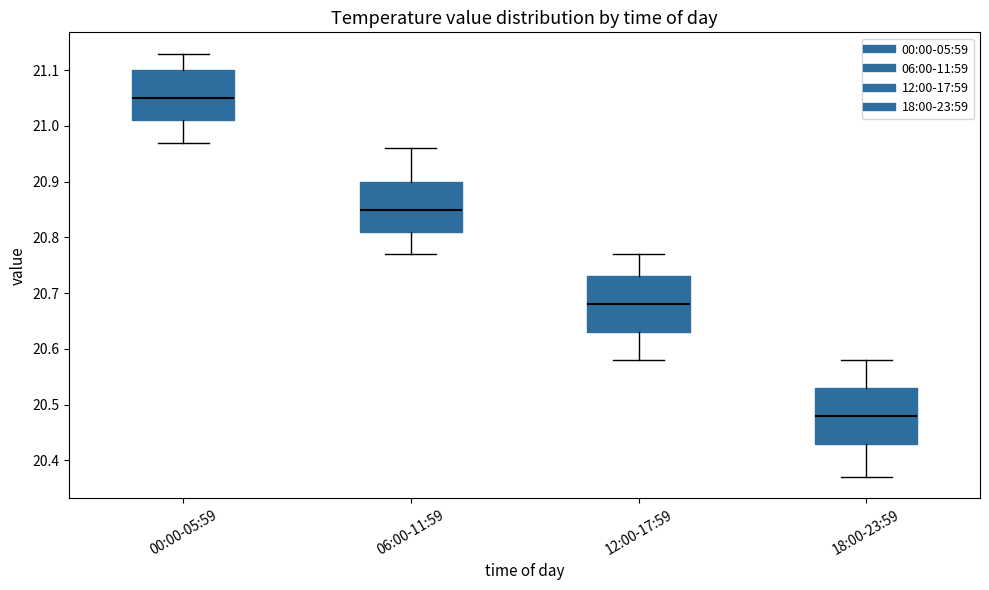

Where does the upper whisker of the box for 06:00-11:59 end on the y-axis? The values are not printed on the chart, so give them approximately, as read against the axis.

20.96